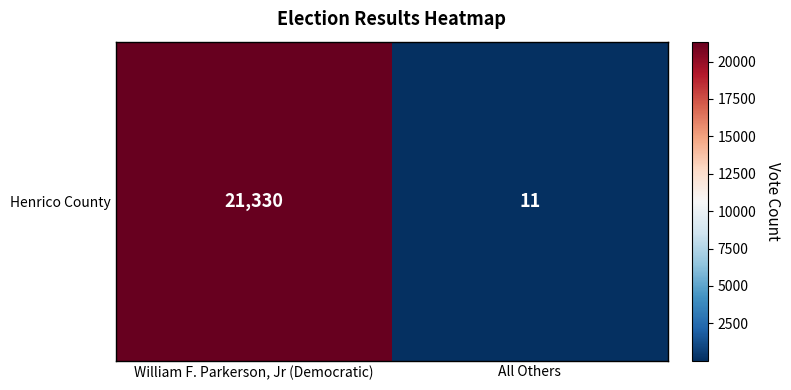

The value at All Others is 5. True or false?

False